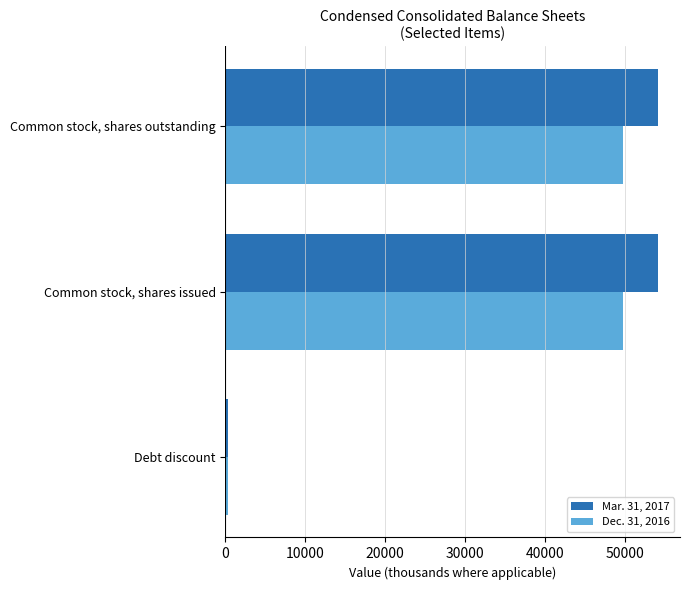

Which series has the widest spread of values?

Mar. 31, 2017